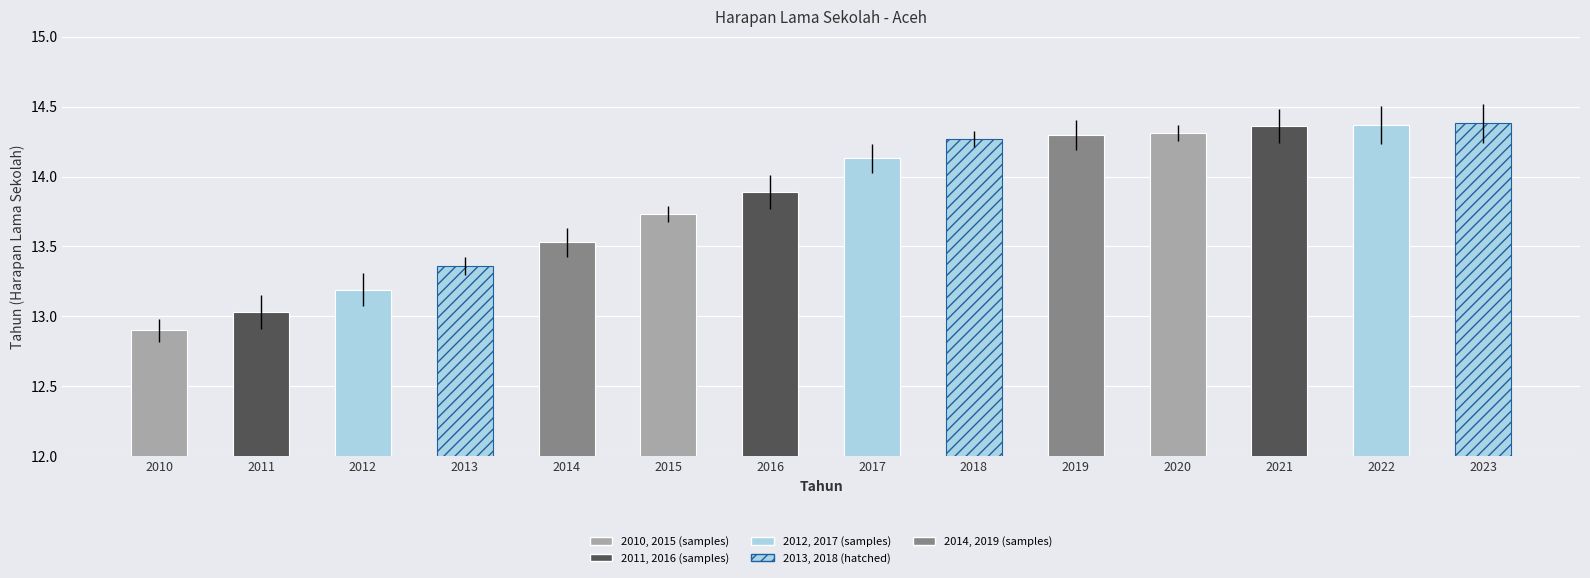

What is the smallest value displayed?

12.9